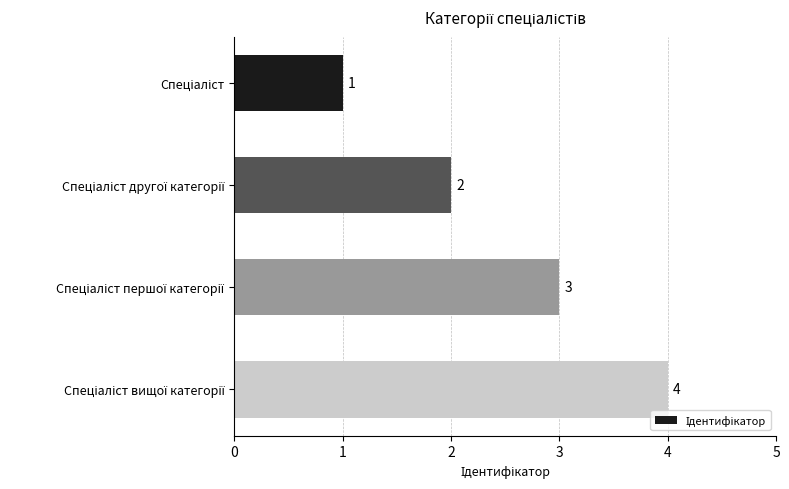

How many values are below 3?

2